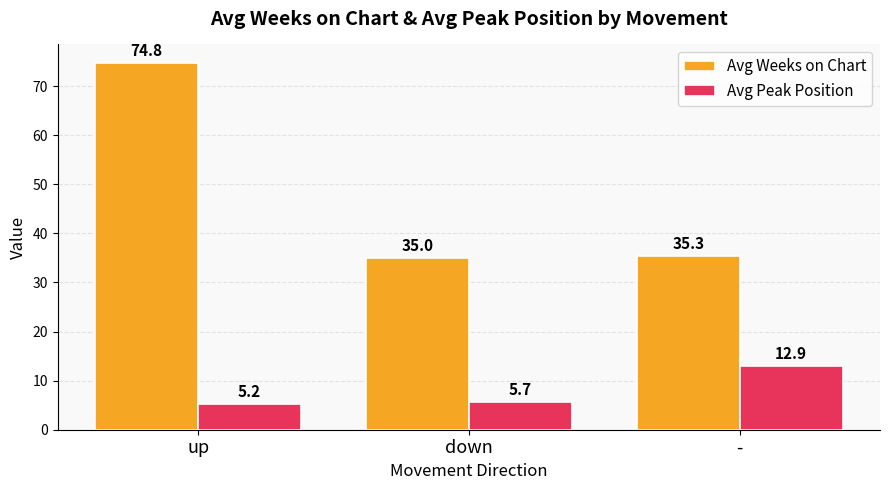

The value of Avg Weeks on Chart at up is 74.8. True or false?

True